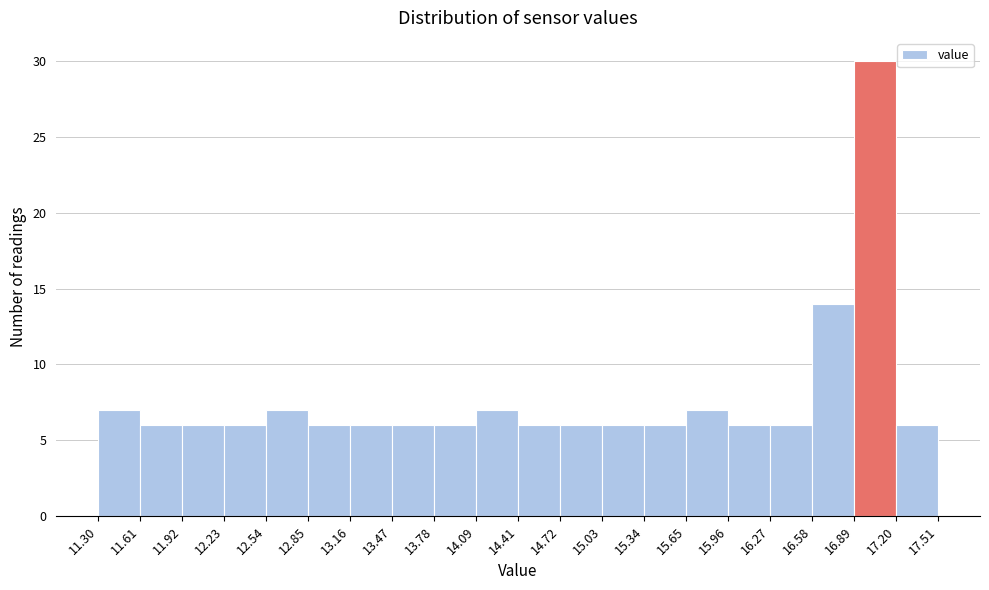

Over which range of the x-axis is the bar tallest?

16.89 to 17.20